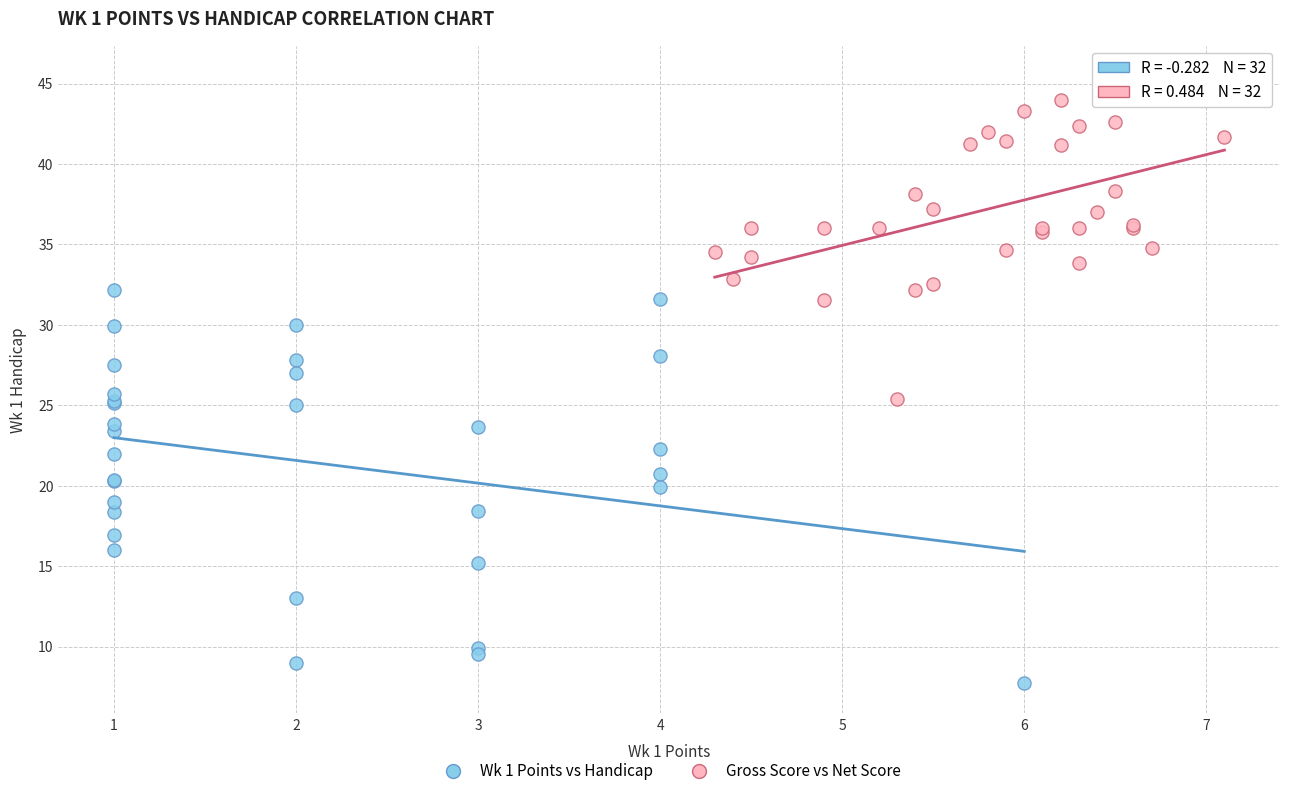

Which series reaches the maximum Y coordinate?

Gross Score vs Net Score